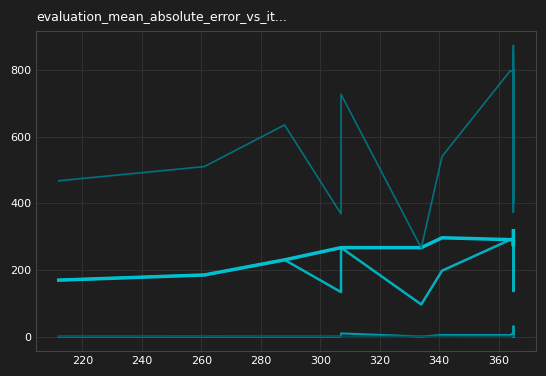

How many lines are shown in the chart?

5